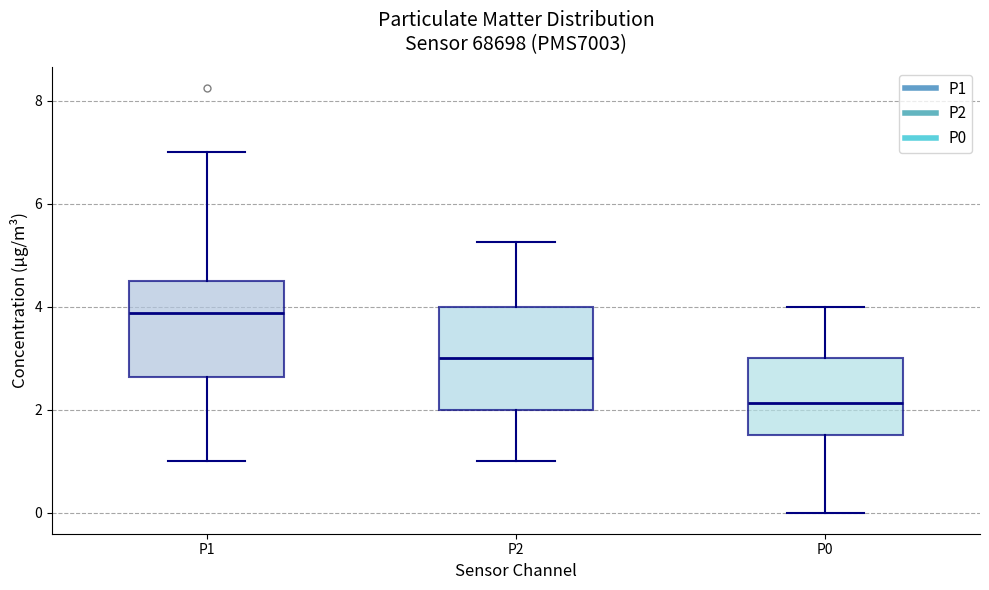

Reading left to right, transcribe this box plot: for each box, give where its median line is, the range the box spans, and where its two whiskers end, as read against the y-axis. The values are not printed on the chart, so give them approximately, as read against the axis.

P1: median 3.8, box 2.6 to 4.6, whiskers 1.0 to 7.0
P2: median 3.0, box 2.0 to 4.0, whiskers 1.0 to 5.2
P0: median 2.2, box 1.6 to 3.0, whiskers 0.0 to 4.0